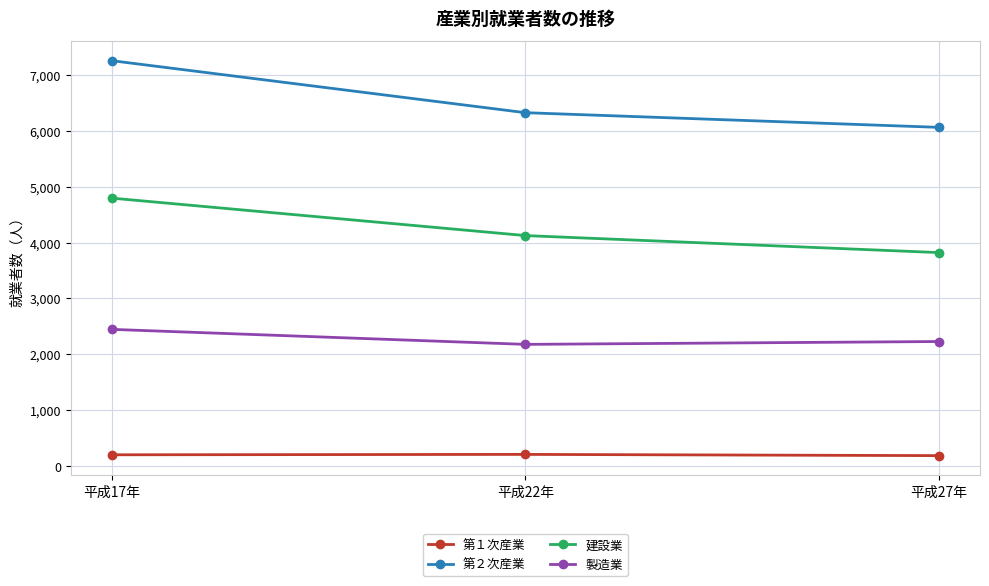

What is the sum of all 建設業 values?

12737